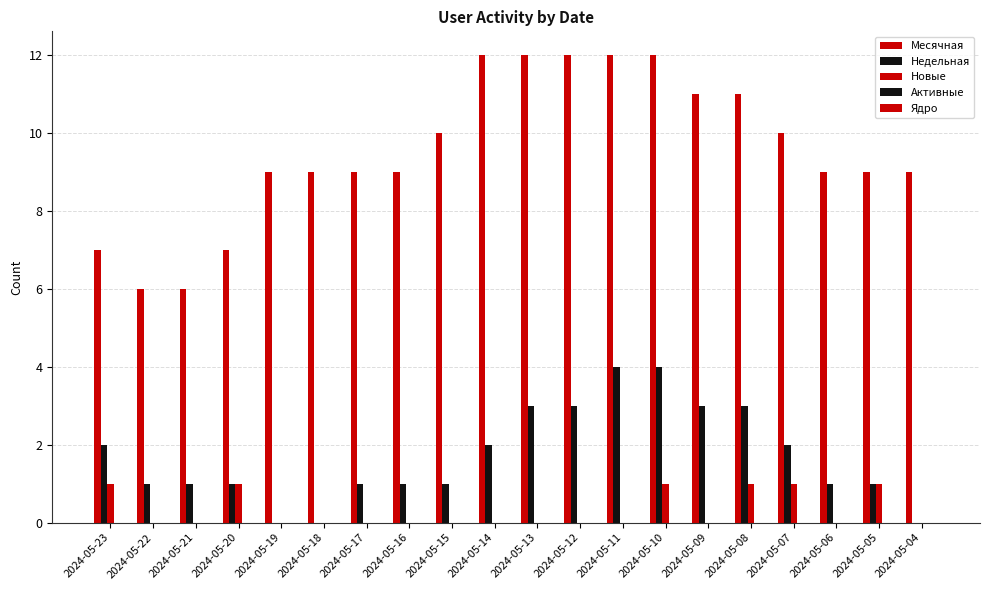

Are the bars horizontal?

No